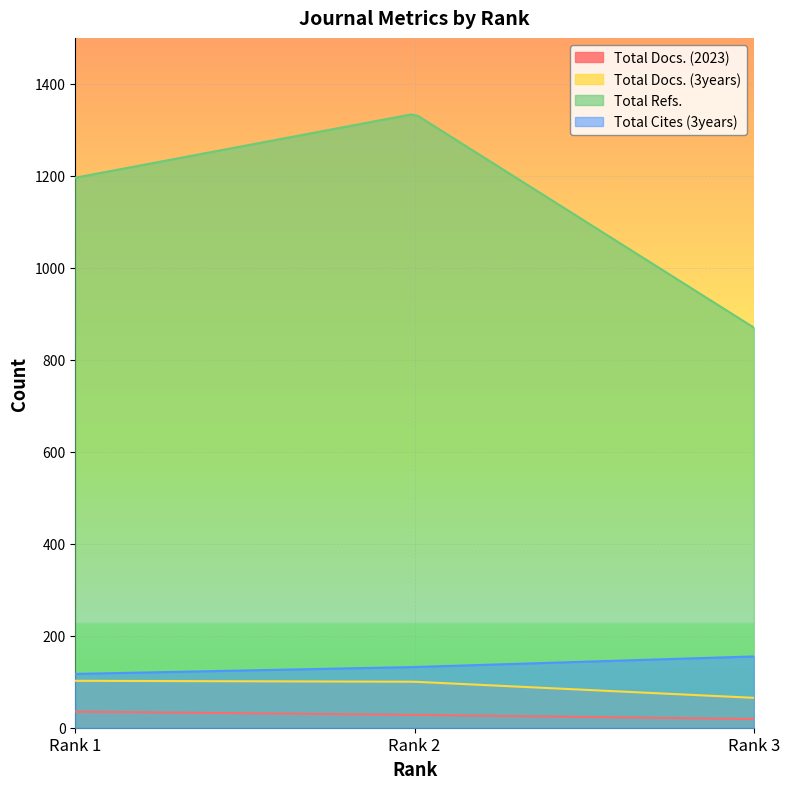

What is the minimum value shown in the chart?

19.0